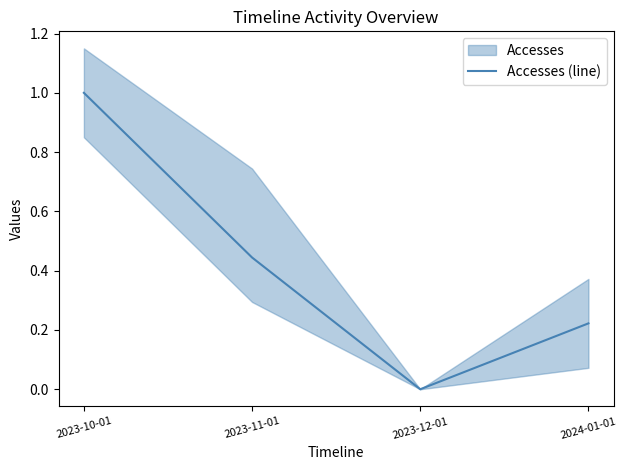

How many data points are above 0?

3